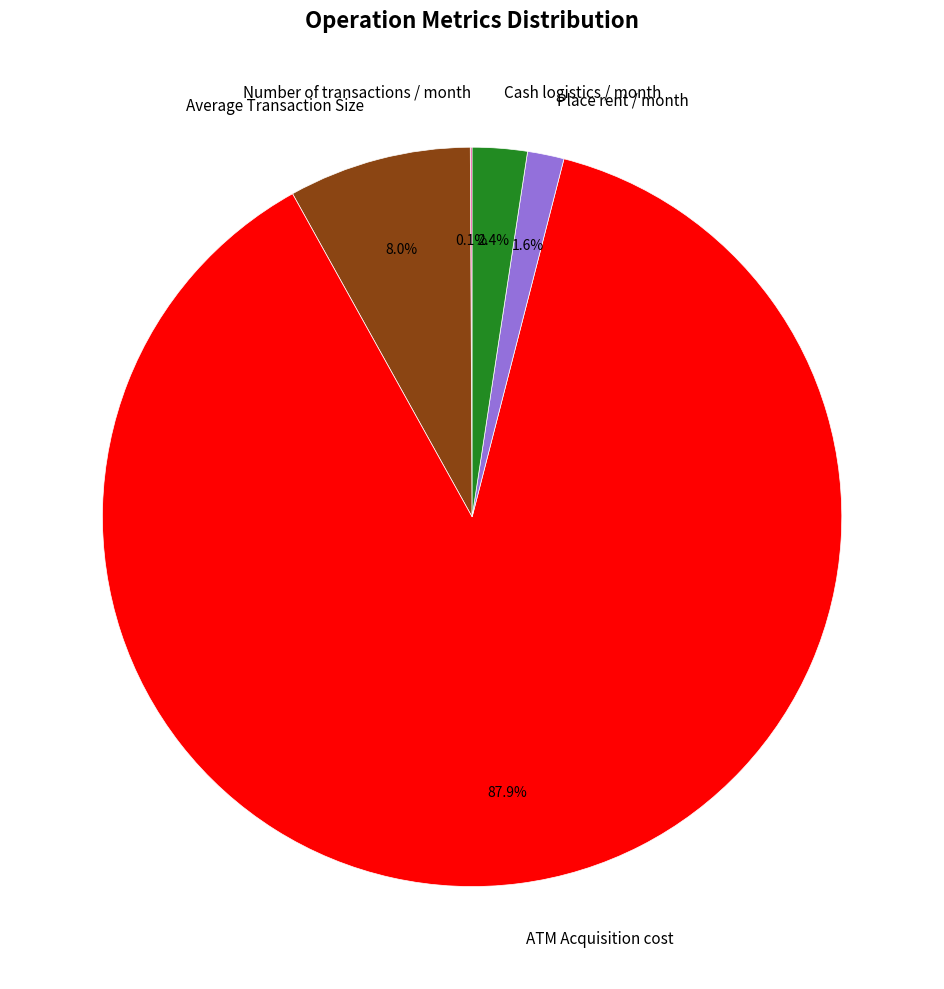

Is it true that Cash logistics / month is 10% of the pie?

False